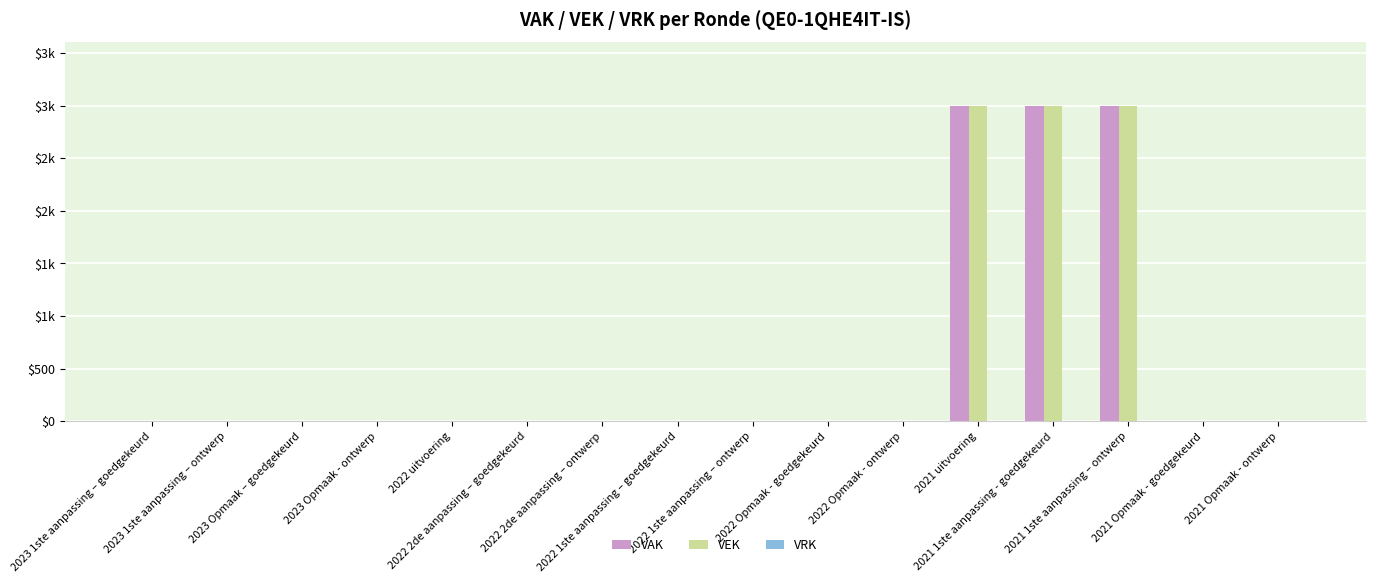

Are the bars horizontal?

No